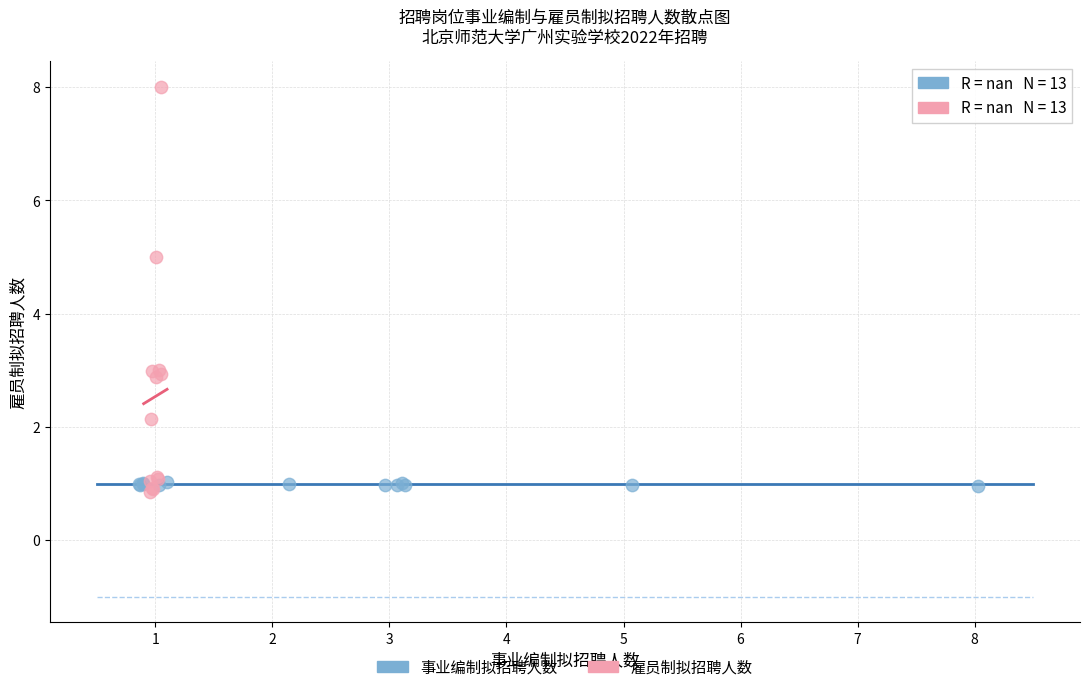

Which series reaches the maximum Y coordinate?

雇员制拟招聘人数